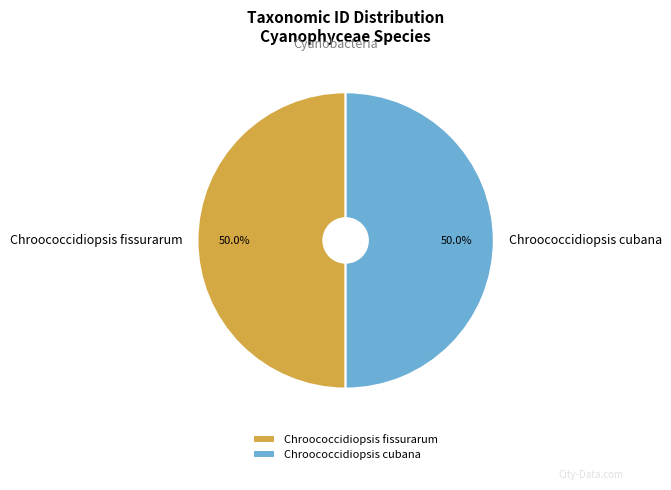

Approximately how many times larger is the value at Chroococcidiopsis fissurarum compared to Chroococcidiopsis cubana?

1.0